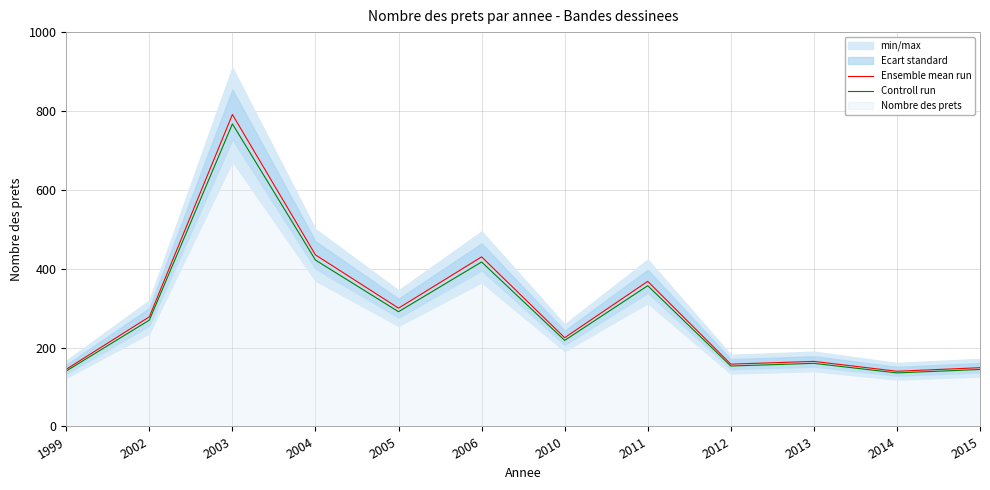

True or false: Controll run and Ensemble mean run intersect in this chart.

False